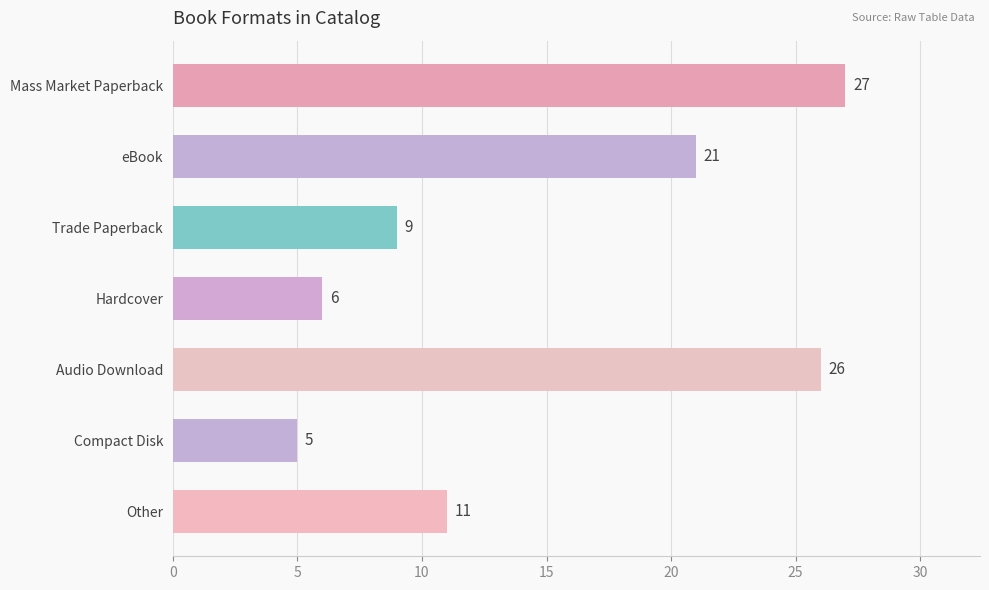

What is the average value?

15